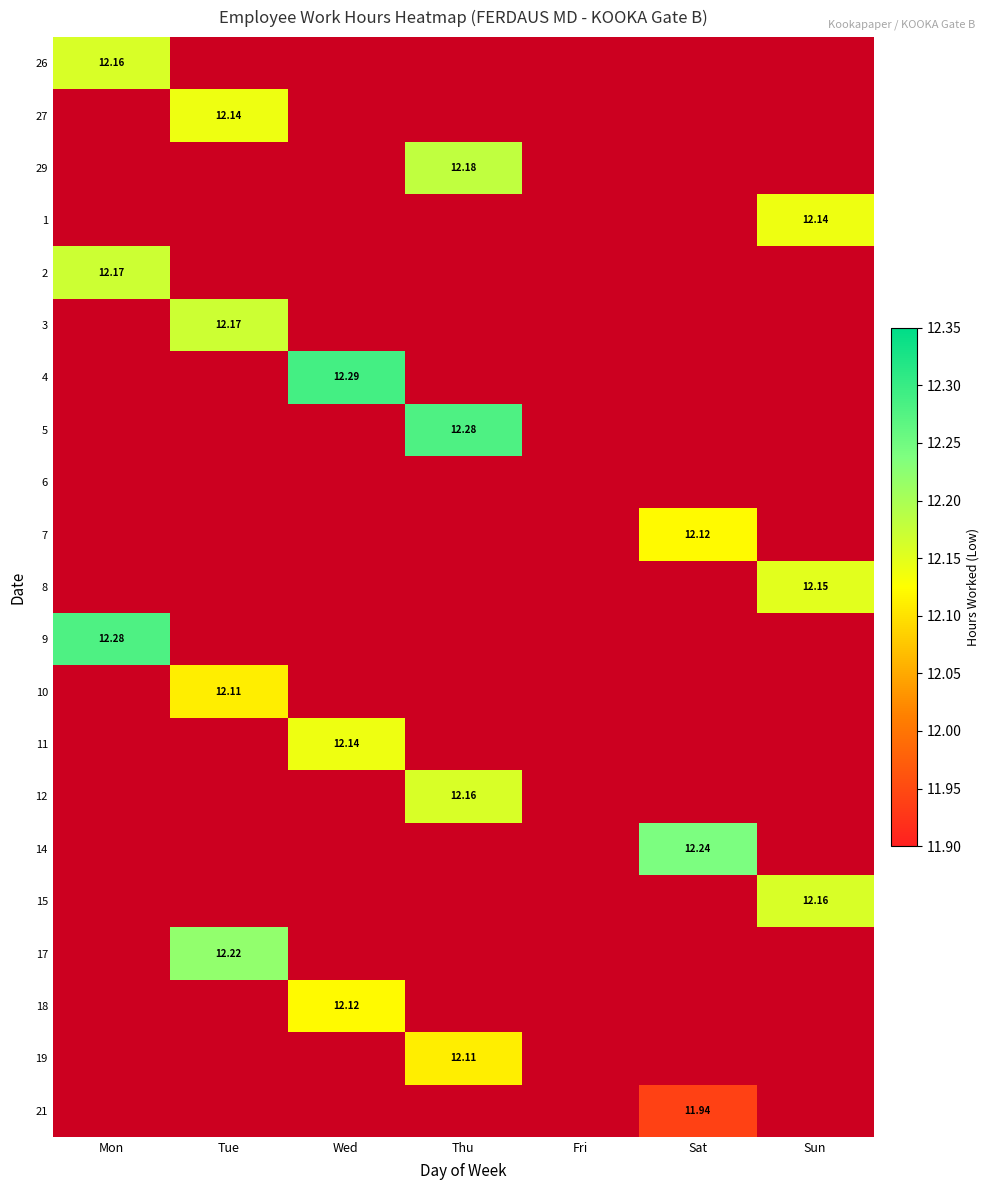

Which category has the highest value in the 7 series?

Mon